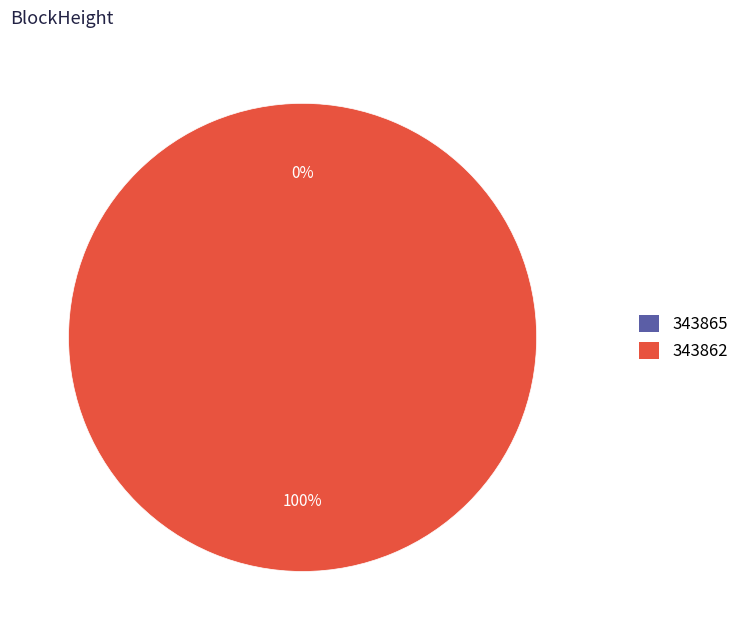

What is the largest slice in the pie chart?

343862